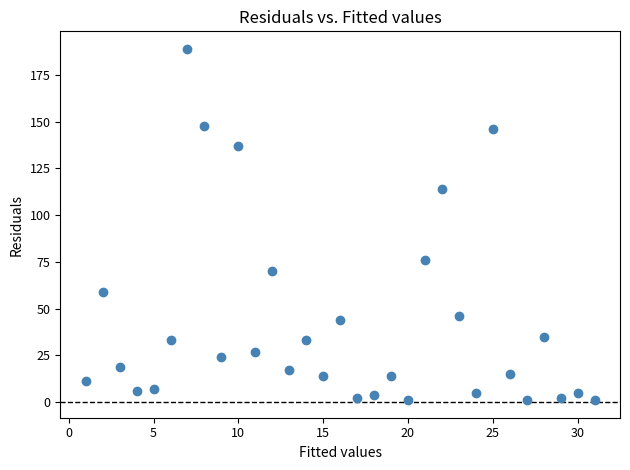

What is the range of X values (max minus min)?

30